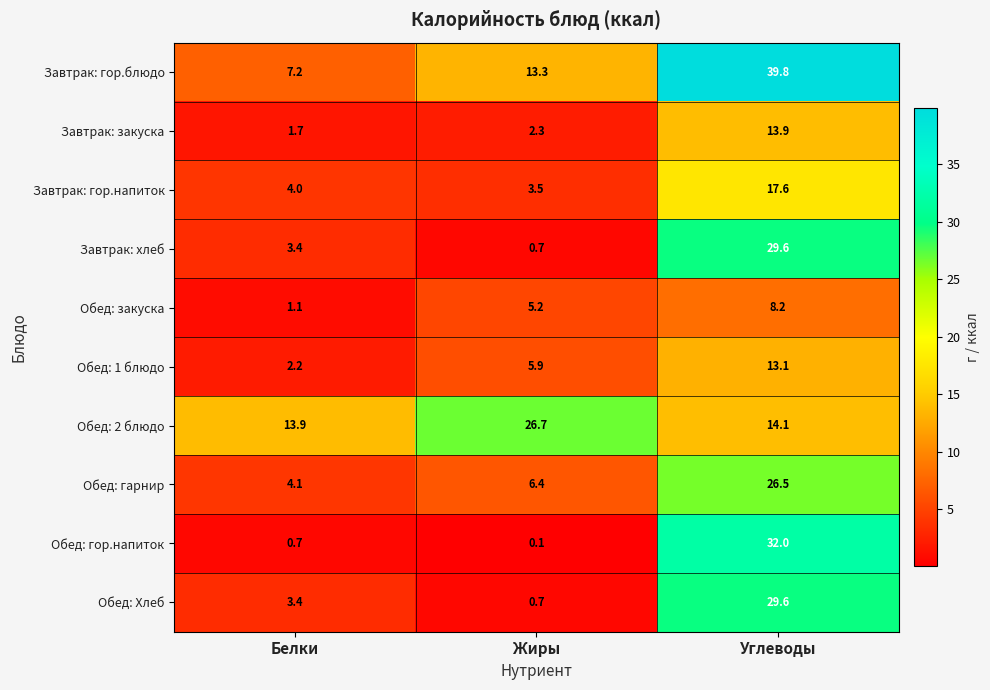

What is the difference between the second highest and minimum values in the Завтрак: гор.напиток series?

0.5